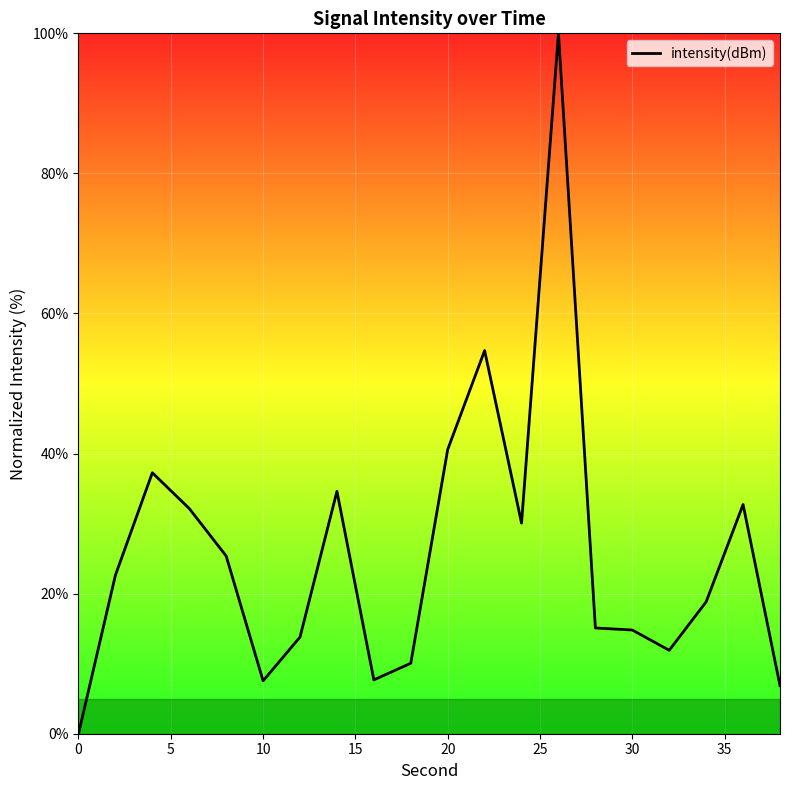

What is the difference between the maximum and minimum values?

100.0